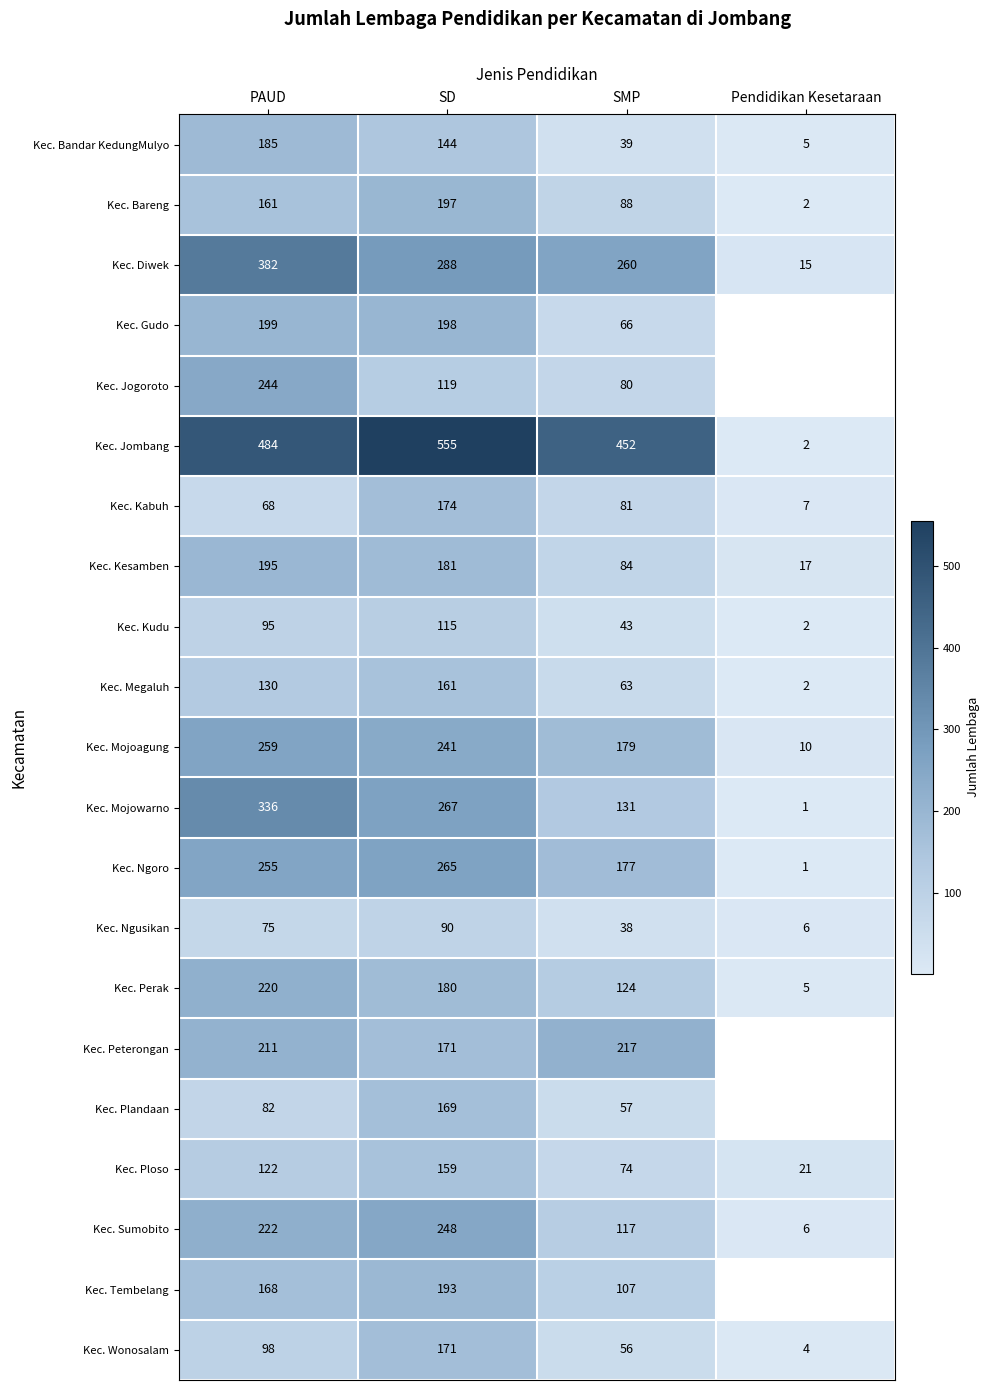

What is the total value across all series at SD?

4286